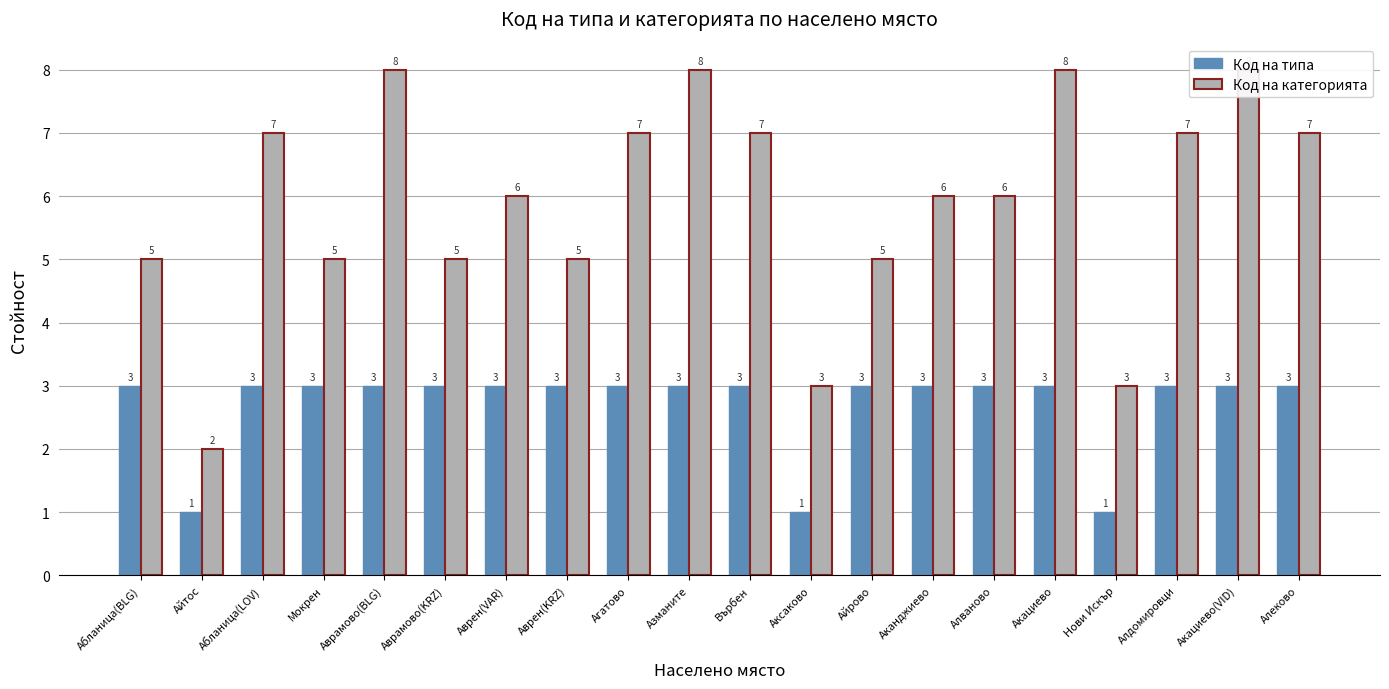

The value of Код на категорията at Аканджиево is 6. True or false?

True